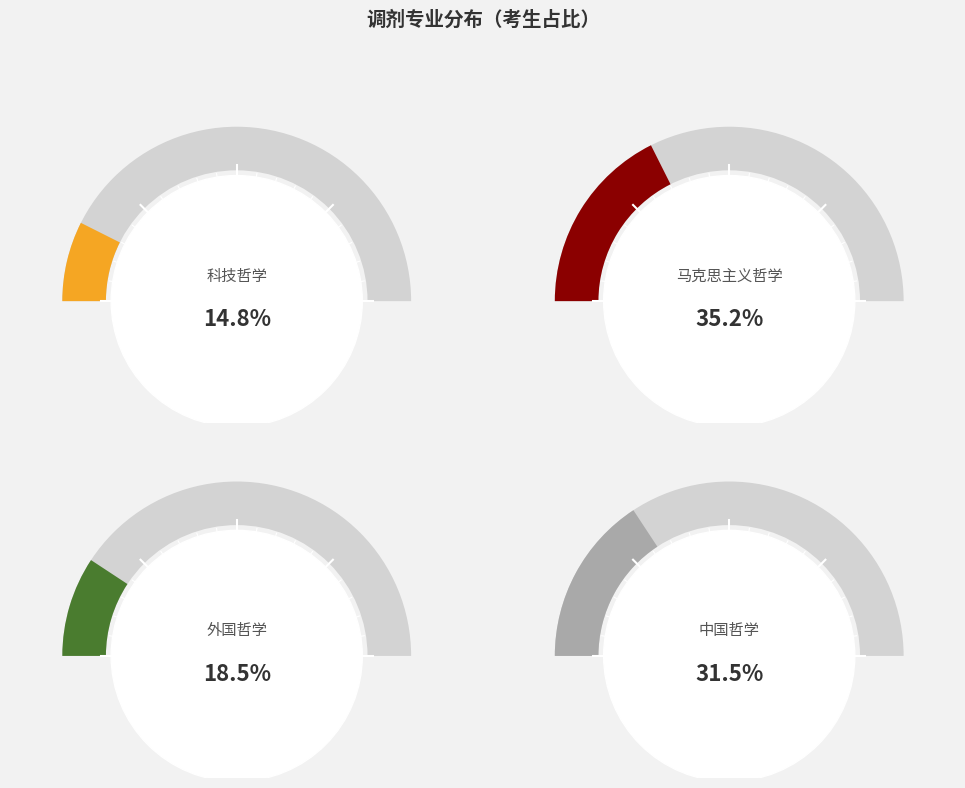

Which slice is the largest?

马克思主义哲学